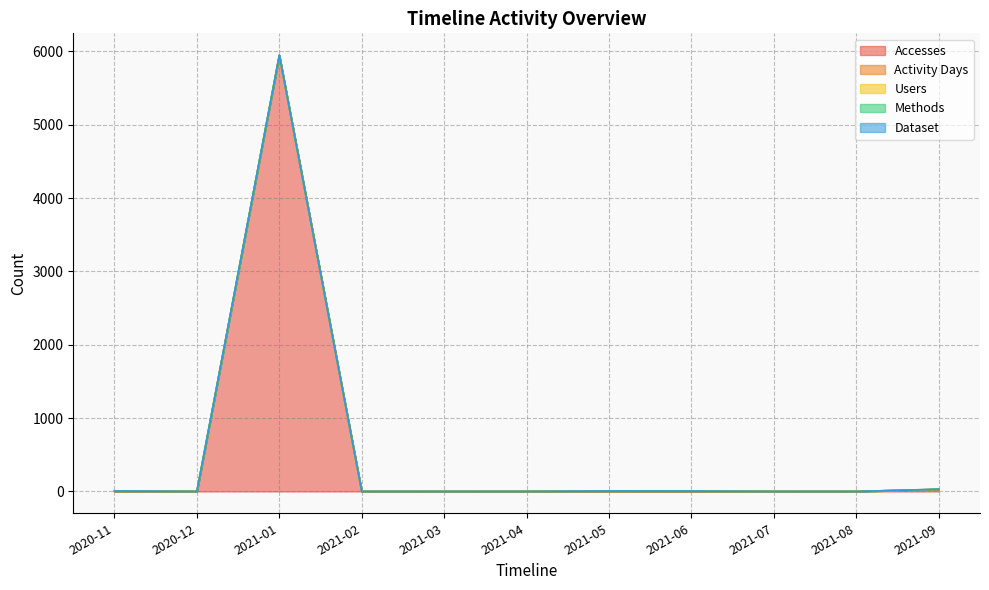

Between 2020-12 and 2021-05, which series saw the biggest shift?

Accesses